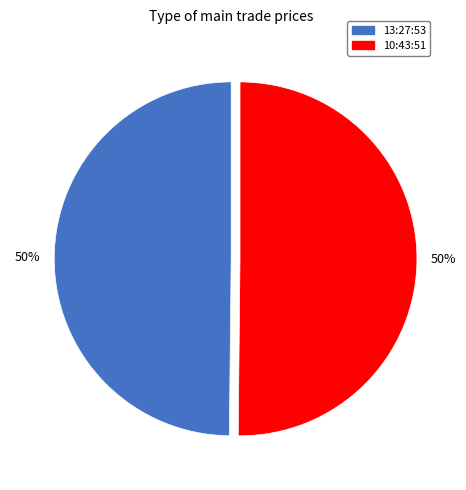

The 10:43:51 slice represents 65% of the pie. True or false?

False